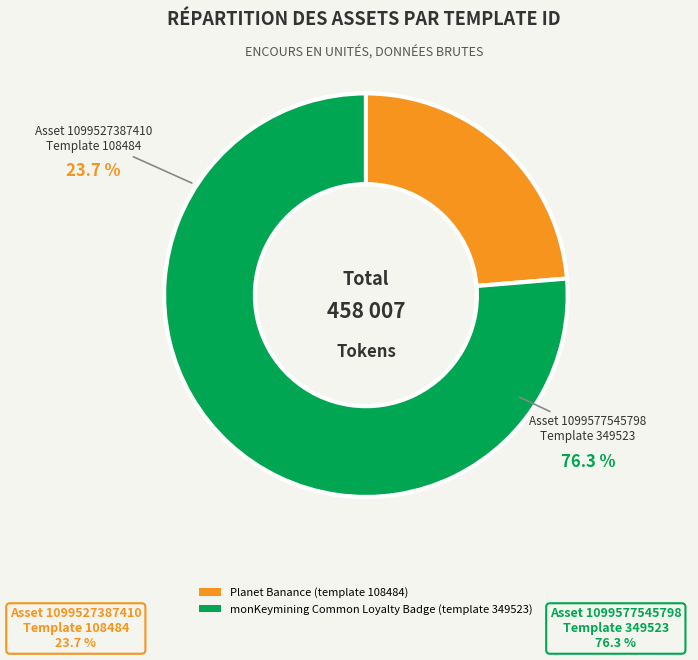

How many slices are in this pie chart?

2